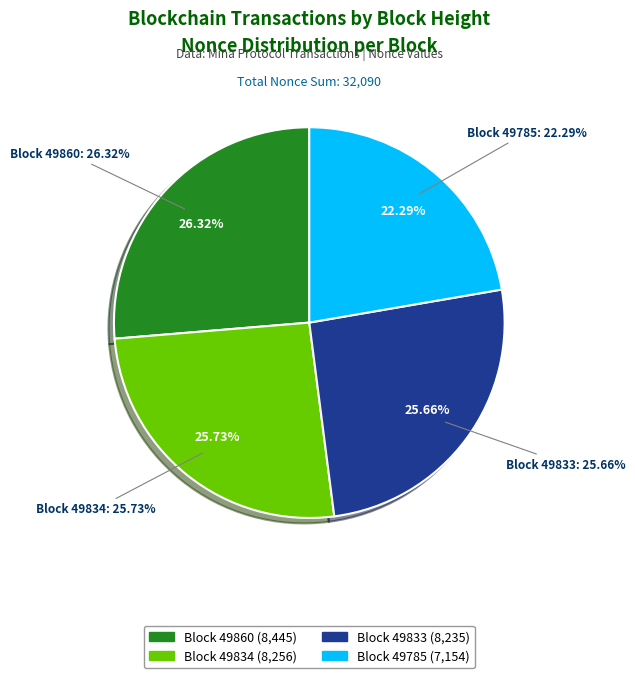

What is the largest slice in the pie chart?

49860